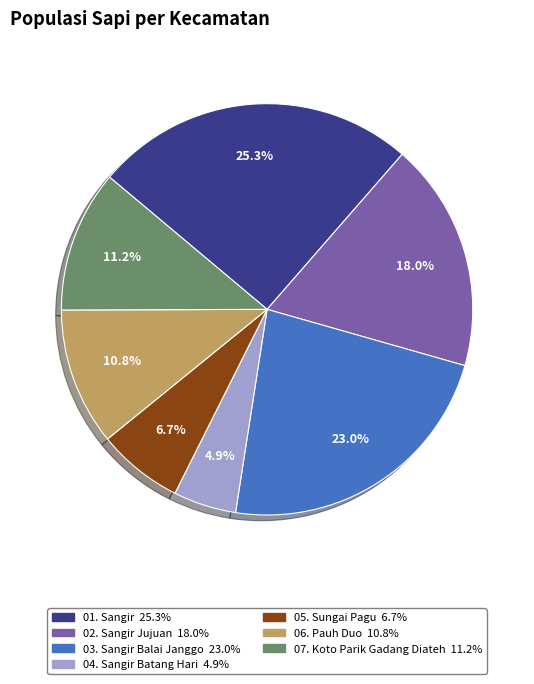

How much of the chart is everything except 07. Koto Parik Gadang Diateh?

88.8%